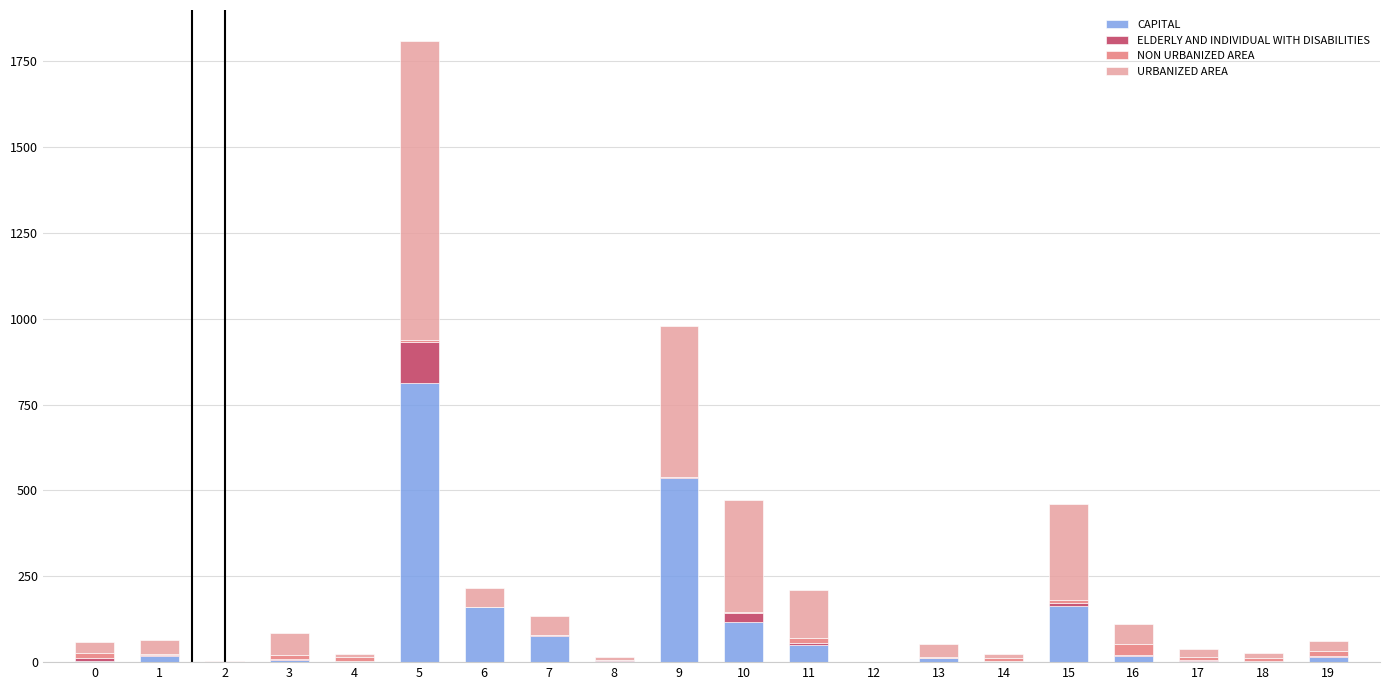

How many data points does each series have?

20